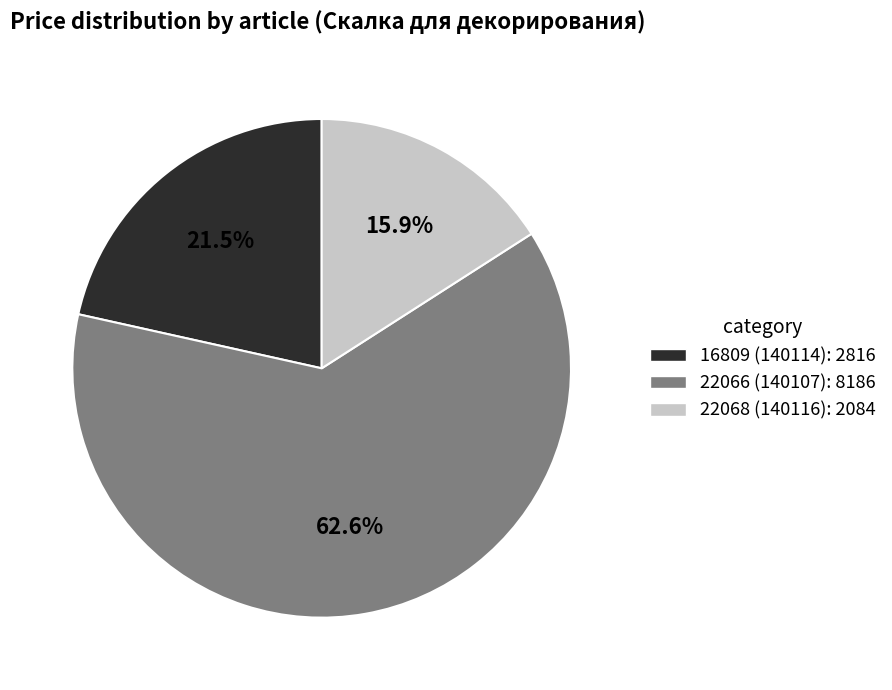

To the nearest percent, what portion does 22066 (140107) represent?

63%